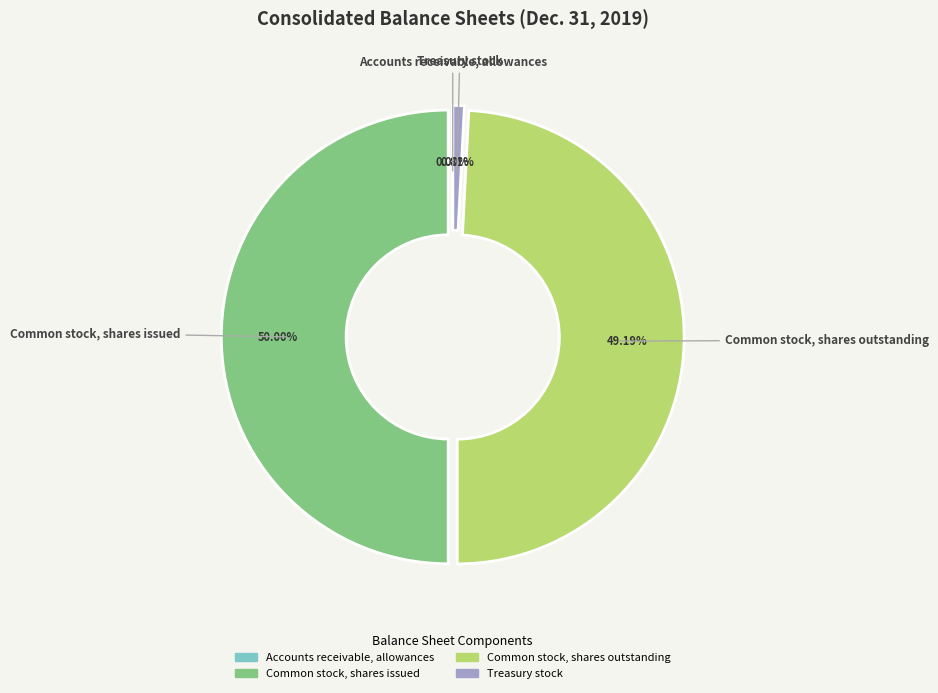

To the nearest percent, what percentage of the pie is Common stock, shares outstanding?

49%